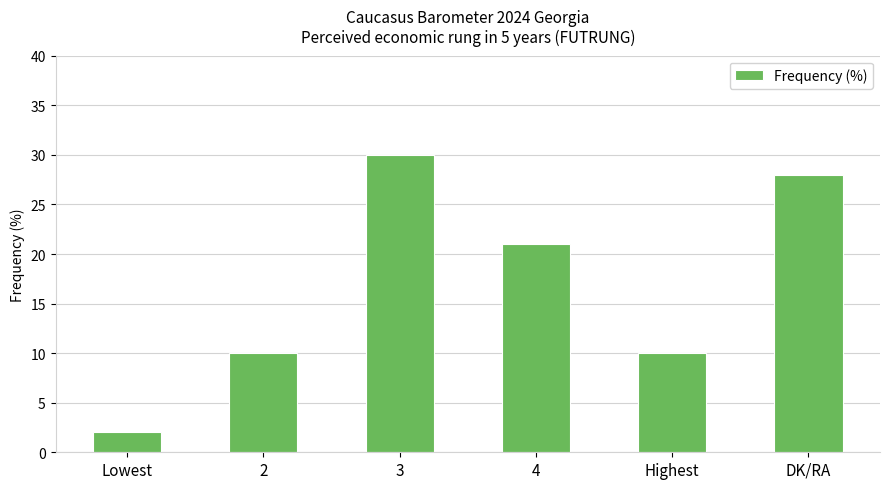

What is the minimum value shown in the chart?

2